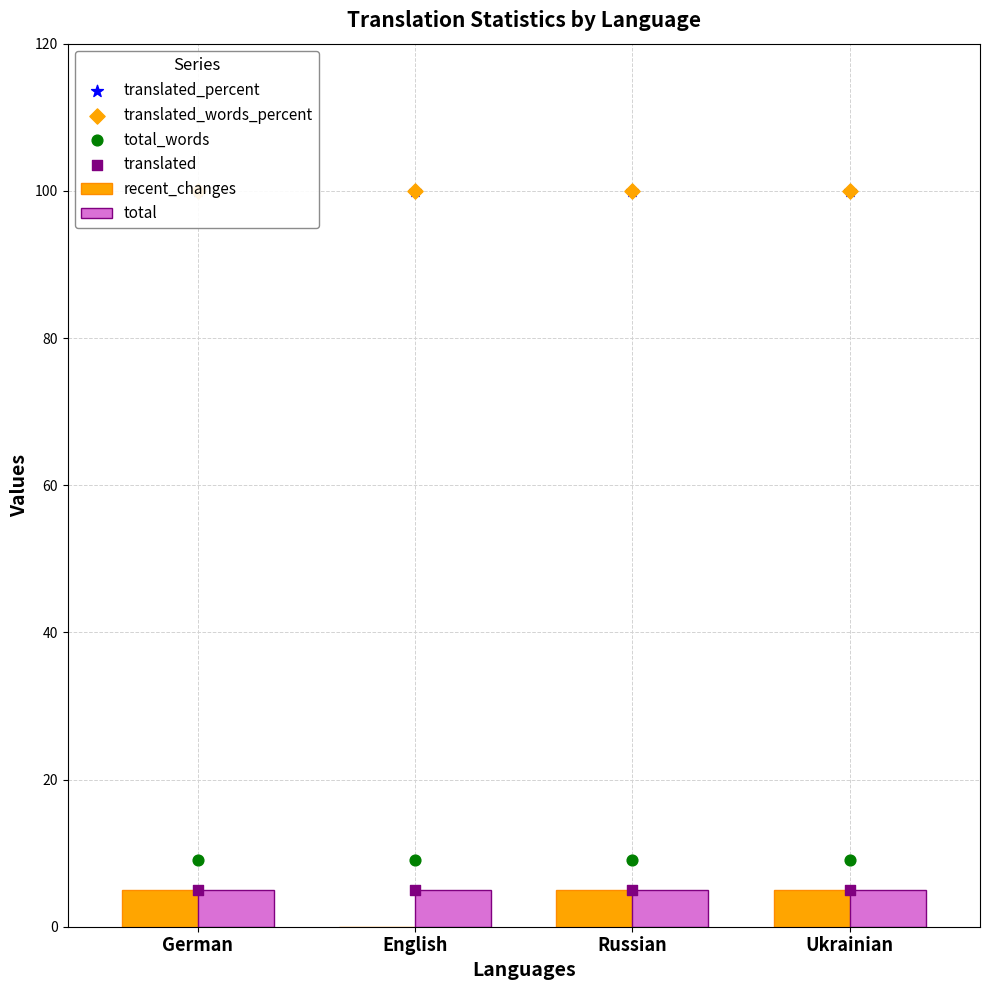

Is the value of translated_percent at Ukrainian greater than the value of total at German?

Yes